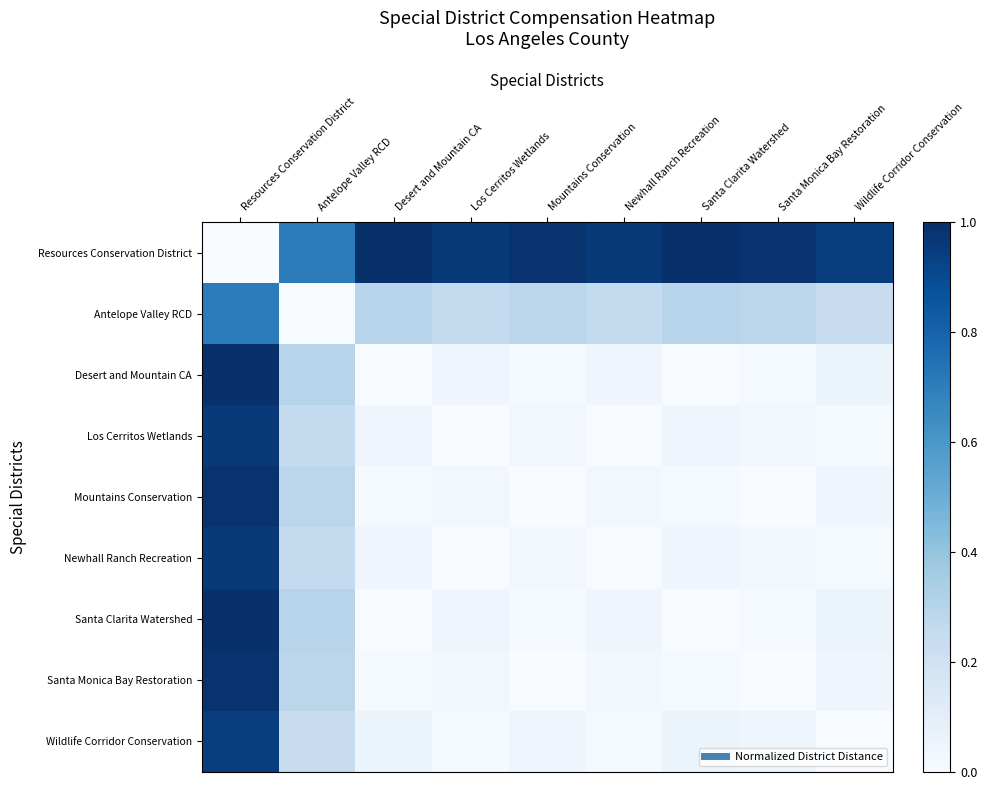

Reading right to left, transcribe all the data shown in this chart.

Resources Conservation District: Wildlife Corridor Conservation=0.9	Santa Monica Bay Restoration=1.0	Santa Clarita Watershed=1.0	Newhall Ranch Recreation=1.0	Mountains Conservation=1.0	Los Cerritos Wetlands=1.0	Desert and Mountain CA=1.0	Antelope Valley RCD=0.7	Resources Conservation District=0.0
Antelope Valley RCD: Wildlife Corridor Conservation=0.2	Santa Monica Bay Restoration=0.3	Santa Clarita Watershed=0.3	Newhall Ranch Recreation=0.3	Mountains Conservation=0.3	Los Cerritos Wetlands=0.3	Desert and Mountain CA=0.3	Antelope Valley RCD=0.0	Resources Conservation District=0.7
Desert and Mountain CA: Wildlife Corridor Conservation=0.1	Santa Monica Bay Restoration=0.0	Santa Clarita Watershed=0.0	Newhall Ranch Recreation=0.0	Mountains Conservation=0.0	Los Cerritos Wetlands=0.0	Desert and Mountain CA=0.0	Antelope Valley RCD=0.3	Resources Conservation District=1.0
Los Cerritos Wetlands: Wildlife Corridor Conservation=0.0	Santa Monica Bay Restoration=0.0	Santa Clarita Watershed=0.0	Newhall Ranch Recreation=0.0	Mountains Conservation=0.0	Los Cerritos Wetlands=0.0	Desert and Mountain CA=0.0	Antelope Valley RCD=0.3	Resources Conservation District=1.0
Mountains Conservation: Wildlife Corridor Conservation=0.0	Santa Monica Bay Restoration=0.0	Santa Clarita Watershed=0.0	Newhall Ranch Recreation=0.0	Mountains Conservation=0.0	Los Cerritos Wetlands=0.0	Desert and Mountain CA=0.0	Antelope Valley RCD=0.3	Resources Conservation District=1.0
Newhall Ranch Recreation: Wildlife Corridor Conservation=0.0	Santa Monica Bay Restoration=0.0	Santa Clarita Watershed=0.0	Newhall Ranch Recreation=0.0	Mountains Conservation=0.0	Los Cerritos Wetlands=0.0	Desert and Mountain CA=0.0	Antelope Valley RCD=0.3	Resources Conservation District=1.0
Santa Clarita Watershed: Wildlife Corridor Conservation=0.1	Santa Monica Bay Restoration=0.0	Santa Clarita Watershed=0.0	Newhall Ranch Recreation=0.0	Mountains Conservation=0.0	Los Cerritos Wetlands=0.0	Desert and Mountain CA=0.0	Antelope Valley RCD=0.3	Resources Conservation District=1.0
Santa Monica Bay Restoration: Wildlife Corridor Conservation=0.0	Santa Monica Bay Restoration=0.0	Santa Clarita Watershed=0.0	Newhall Ranch Recreation=0.0	Mountains Conservation=0.0	Los Cerritos Wetlands=0.0	Desert and Mountain CA=0.0	Antelope Valley RCD=0.3	Resources Conservation District=1.0
Wildlife Corridor Conservation: Wildlife Corridor Conservation=0.0	Santa Monica Bay Restoration=0.0	Santa Clarita Watershed=0.1	Newhall Ranch Recreation=0.0	Mountains Conservation=0.0	Los Cerritos Wetlands=0.0	Desert and Mountain CA=0.1	Antelope Valley RCD=0.2	Resources Conservation District=0.9